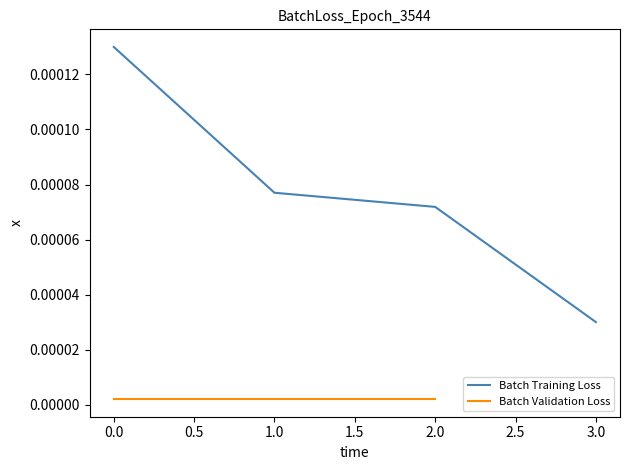

How many values are between 0 and 1?

4